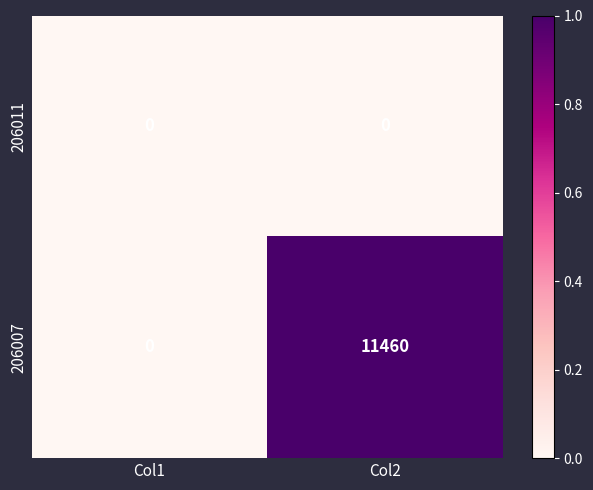

Reading right to left, list all the values displayed in this chart.

206011: 0	0
206007: 11460	0